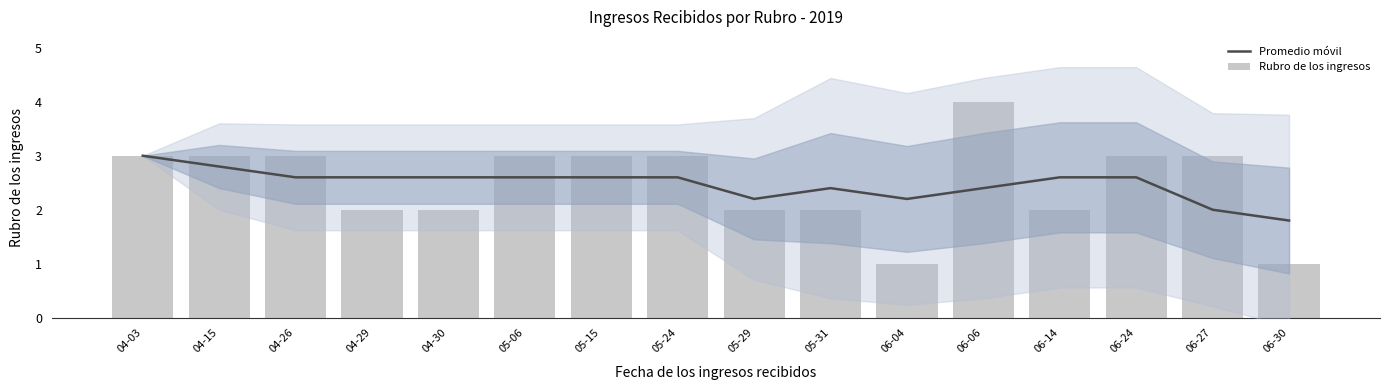

Is the value of Promedio móvil at 04-30 greater than the value of Rubro de los ingresos at 04-03?

No